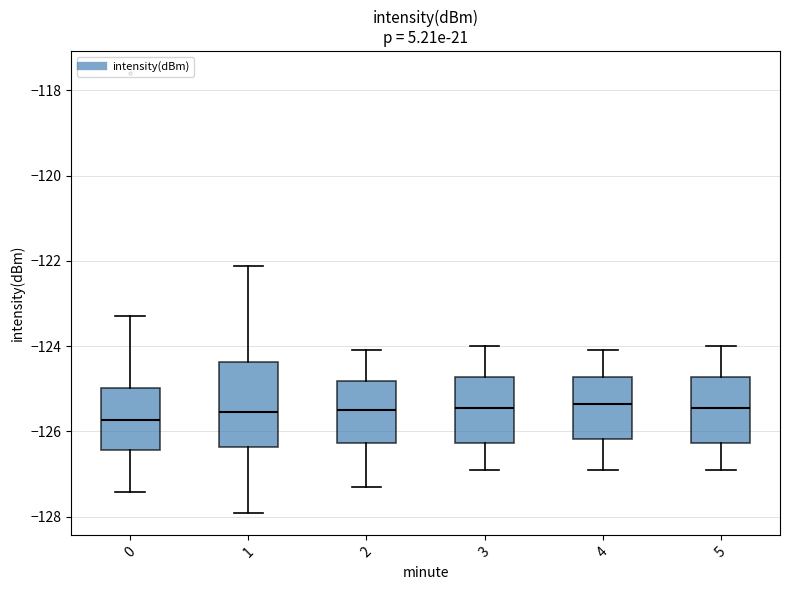

Where is the lower edge of the box at x = 2 on the y-axis? The values are not printed on the chart, so give them approximately, as read against the axis.

-126.2